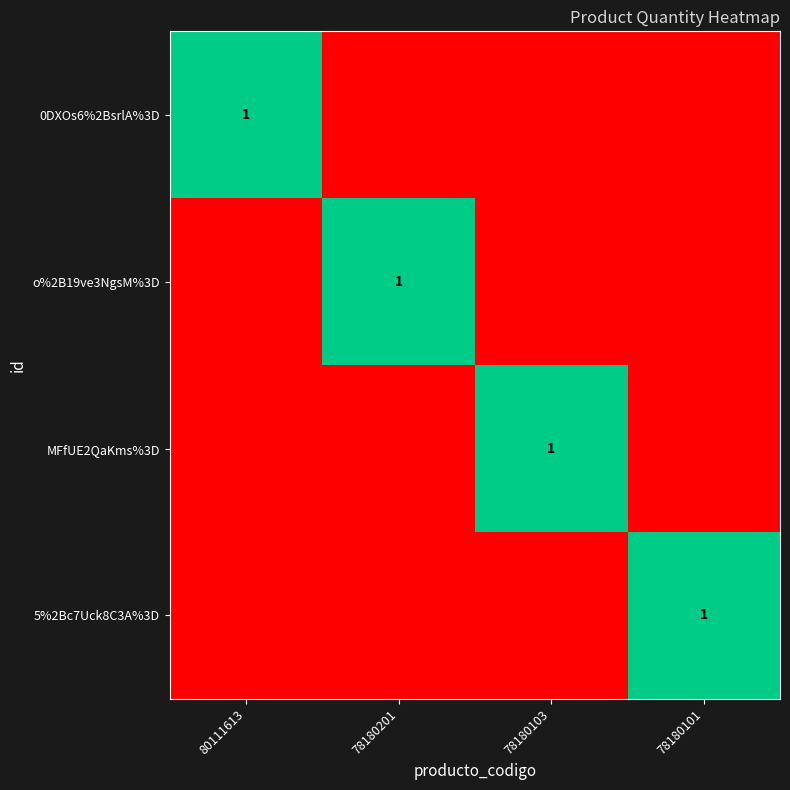

True or false: MFfUE2QaKms%3D has a value of 1 at 78180103.

True